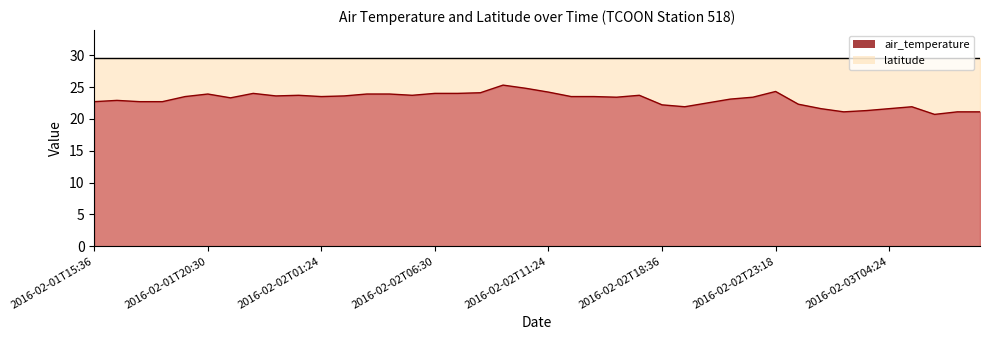

Reading left to right, transcribe all the data shown in this chart.

2016-02-01T15:36=22.7	2016-02-01T16:42=22.9	2016-02-01T17:36=22.7	2016-02-01T18:36=22.7	2016-02-01T19:30=23.5	2016-02-01T20:30=23.9	2016-02-01T21:30=23.3	2016-02-01T22:24=24.0	2016-02-01T23:24=23.6	2016-02-02T00:24=23.7	2016-02-02T01:24=23.5	2016-02-02T02:24=23.6	2016-02-02T03:24=23.9	2016-02-02T04:24=23.9	2016-02-02T05:24=23.7	2016-02-02T06:30=24.0	2016-02-02T07:30=24.0	2016-02-02T08:24=24.1	2016-02-02T09:36=25.3	2016-02-02T10:24=24.8	2016-02-02T11:24=24.2	2016-02-02T12:24=23.5	2016-02-02T13:24=23.5	2016-02-02T14:24=23.4	2016-02-02T15:24=23.7	2016-02-02T18:36=22.2	2016-02-02T19:24=21.9	2016-02-02T20:24=22.5	2016-02-02T21:24=23.1	2016-02-02T22:30=23.4	2016-02-02T23:18=24.3	2016-02-03T00:24=22.3	2016-02-03T01:24=21.6	2016-02-03T02:18=21.1	2016-02-03T03:24=21.3	2016-02-03T04:24=21.6	2016-02-03T05:18=21.9	2016-02-03T06:24=20.7	2016-02-03T07:24=21.1	2016-02-03T08:24=21.1